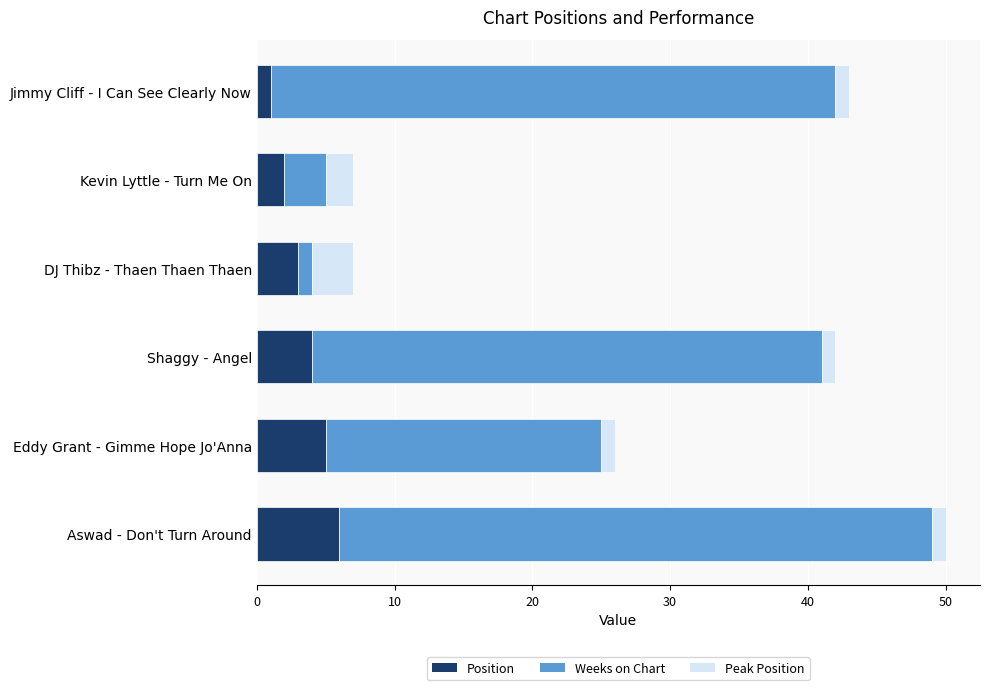

What is the highest value of the Position series?

6